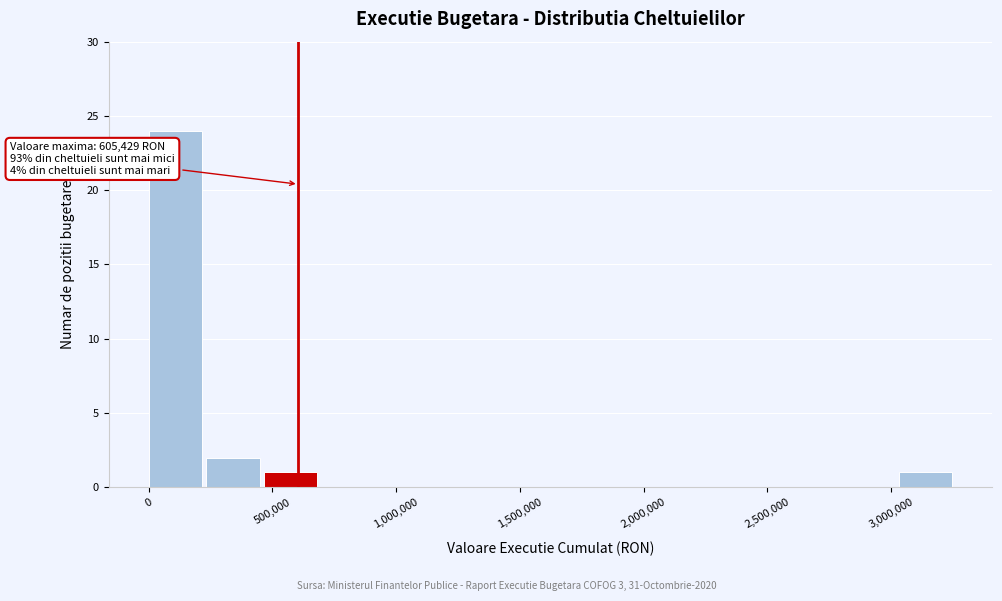

Which range on the x-axis has the tallest bar?

0 to 250000